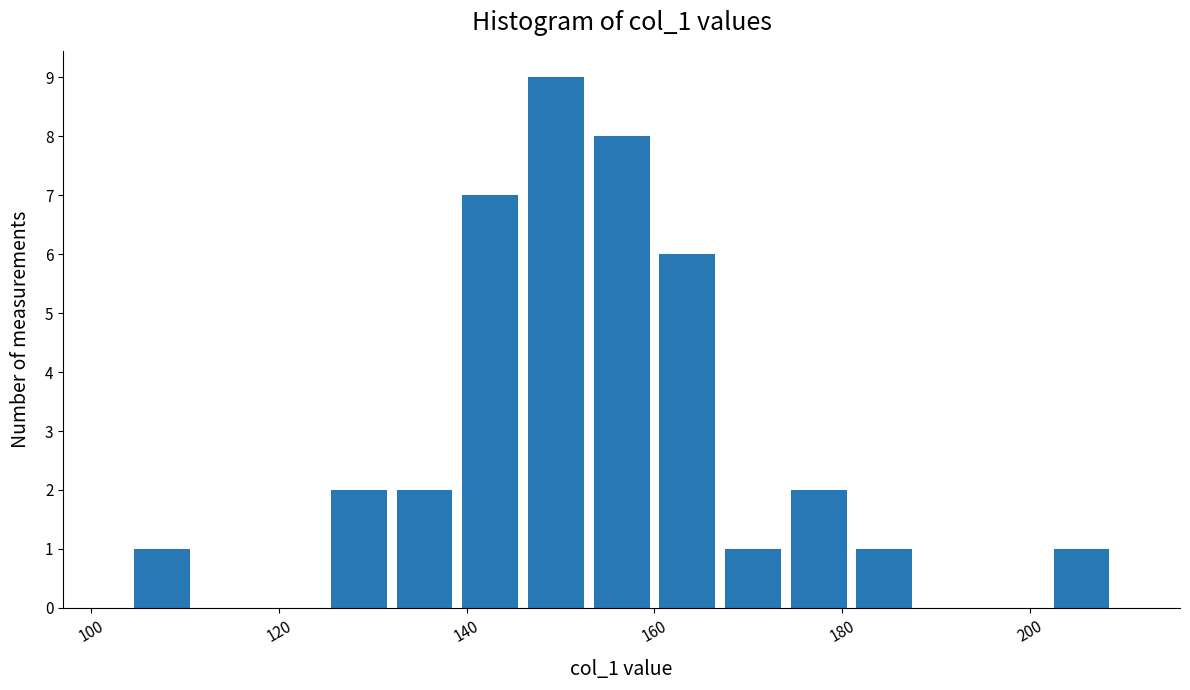

Around what value on the x-axis is the tallest bar? Give the approximate position of its centre, as read against the axis.

150